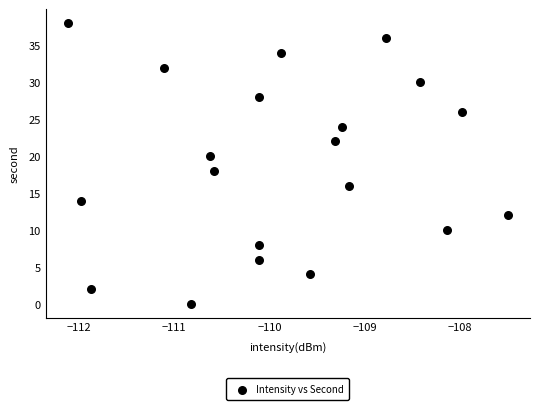

What is the range of Y values (max minus min)?

38